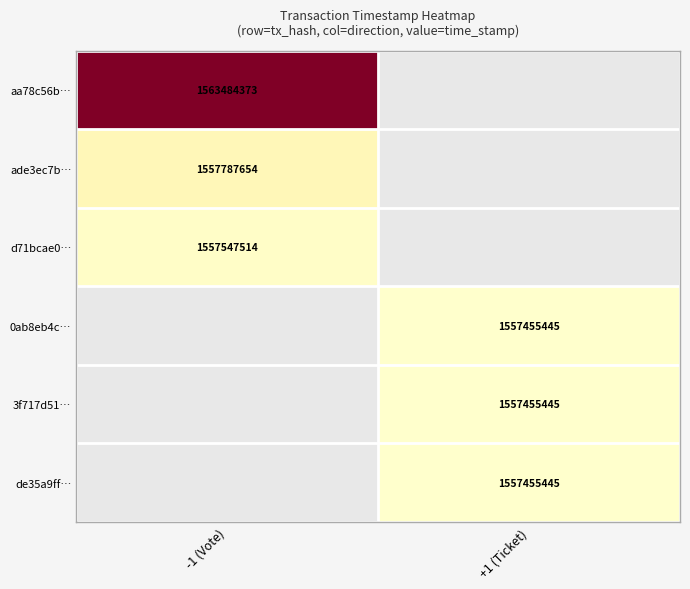

Is the value of ade3ec7b… at -1 (Vote) greater than the value of 0ab8eb4c… at +1 (Ticket)?

Yes